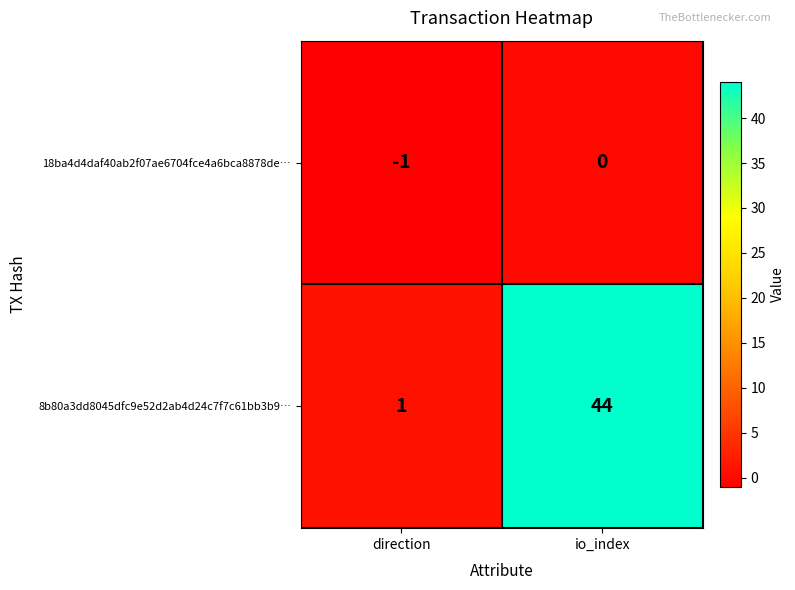

Which label corresponds to the smallest value in the chart?

direction